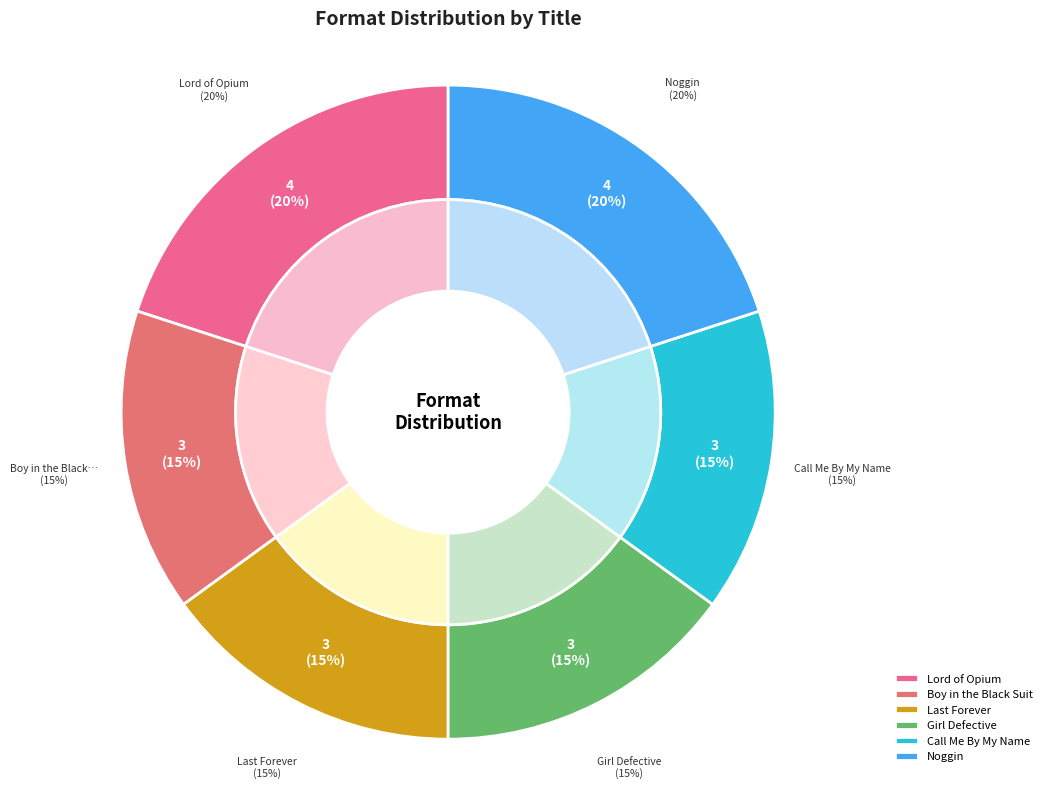

True or false: Lord of Opium accounts for 20% of the total.

True